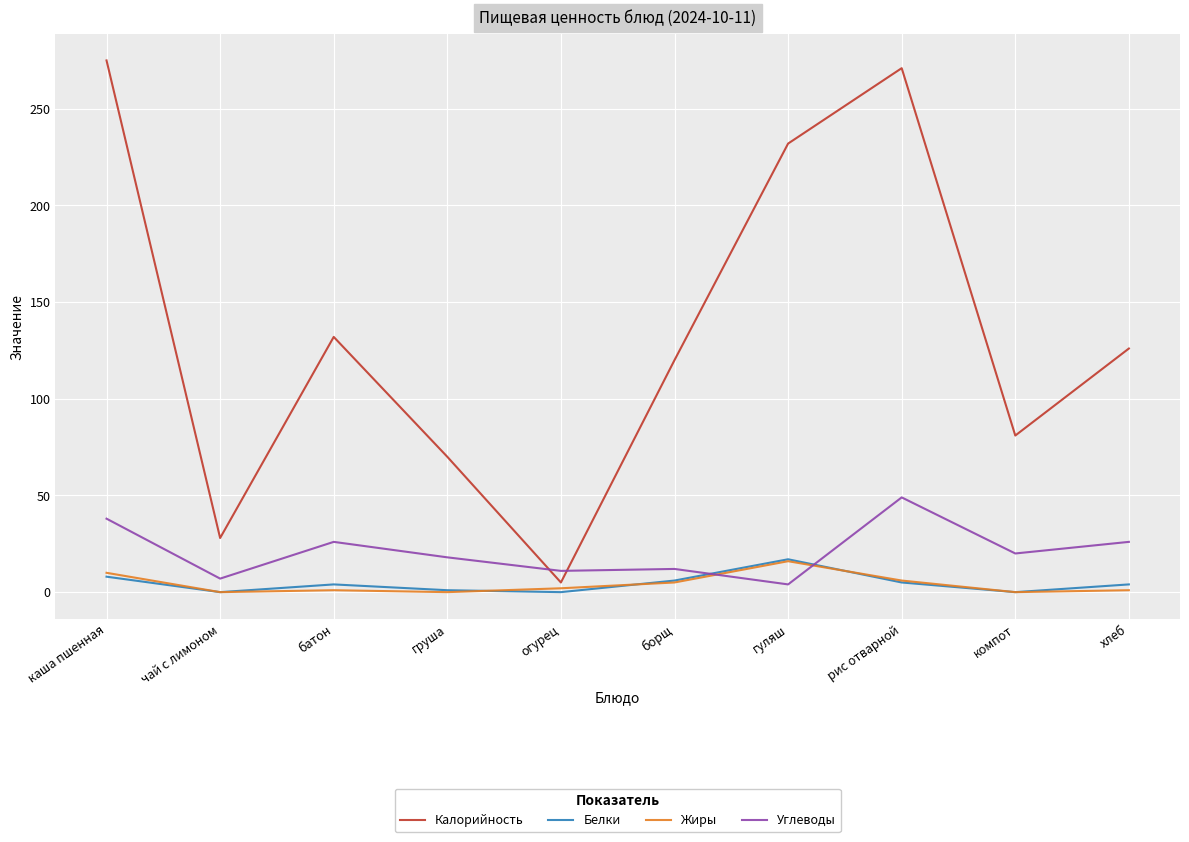

Is the value of Белки at каша пшенная greater than the value of Калорийность at борщ?

No